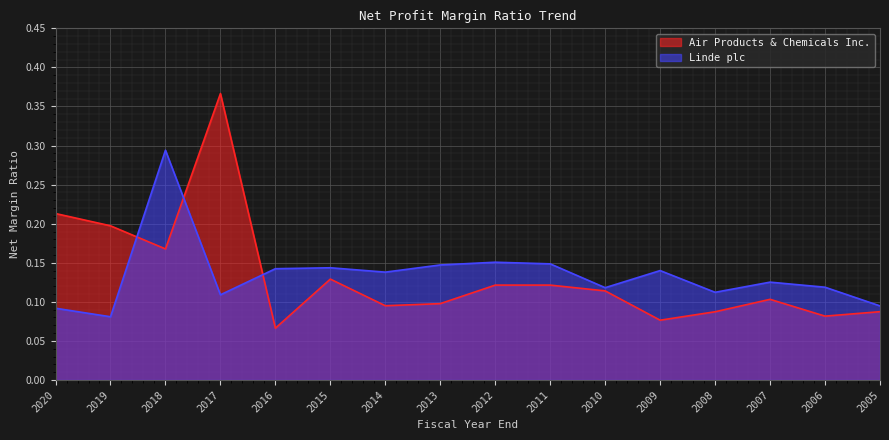

How many lines are shown in the chart?

2